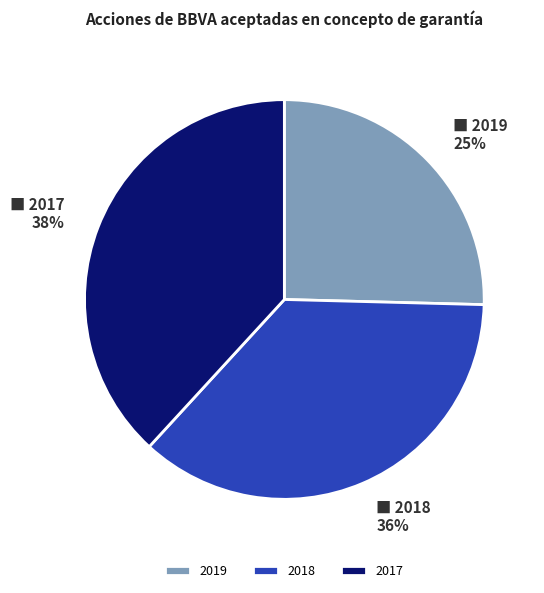

True or false: 2019 accounts for 11% of the total.

False